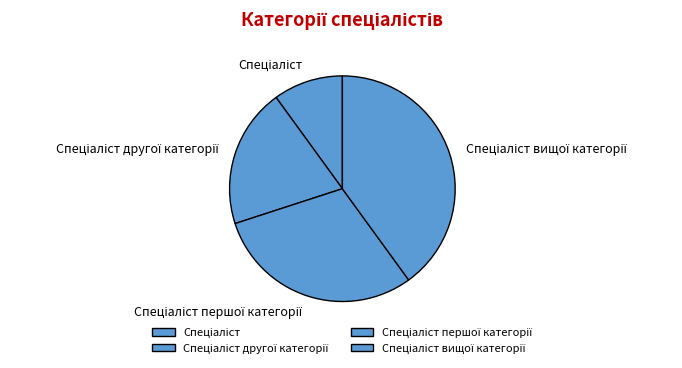

Is there a majority slice in this chart?

No